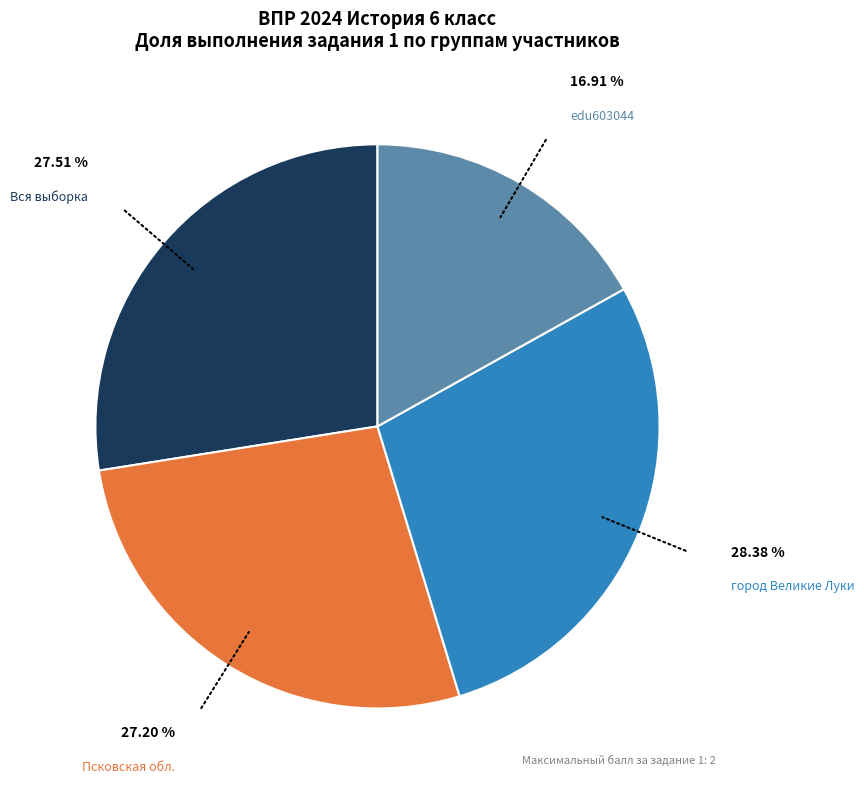

Does any single category account for the majority?

No